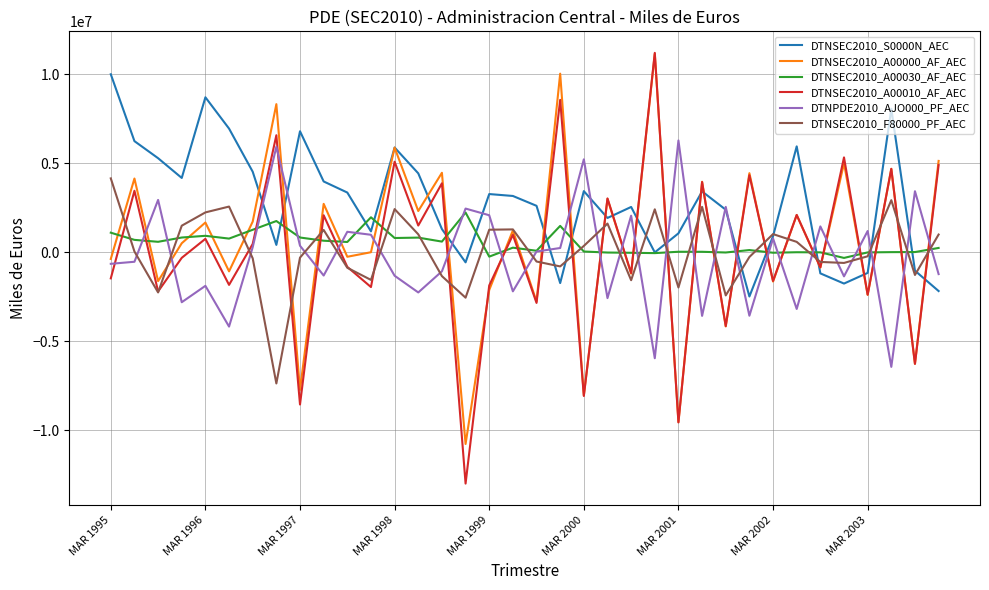

Which series has the largest total across all categories?

DTNSEC2010_S0000N_AEC